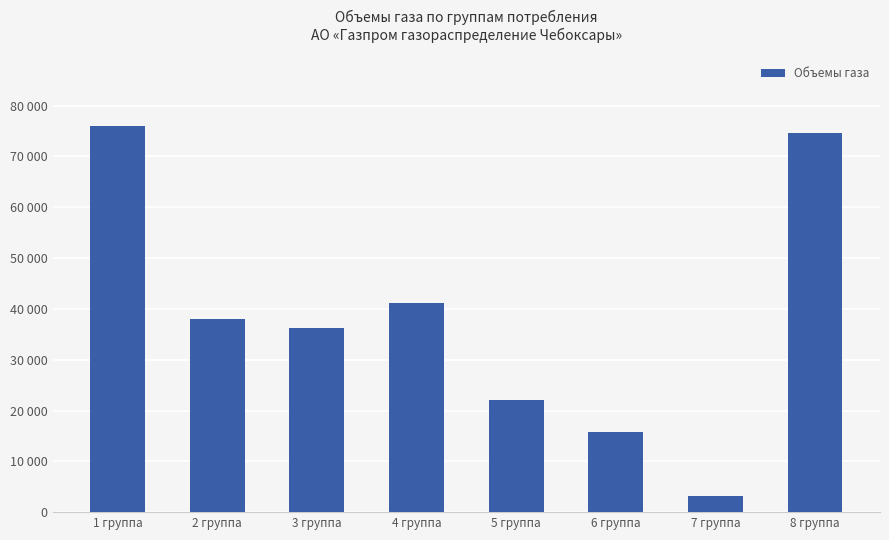

At which category does the chart reach its peak across all series?

1 группа